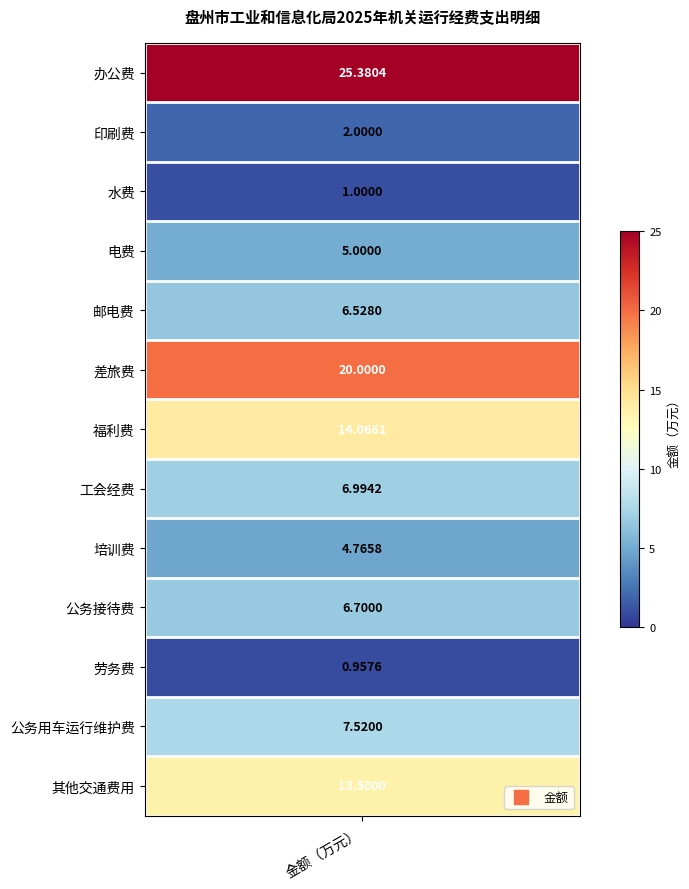

Read the value at 办公费.

25.4